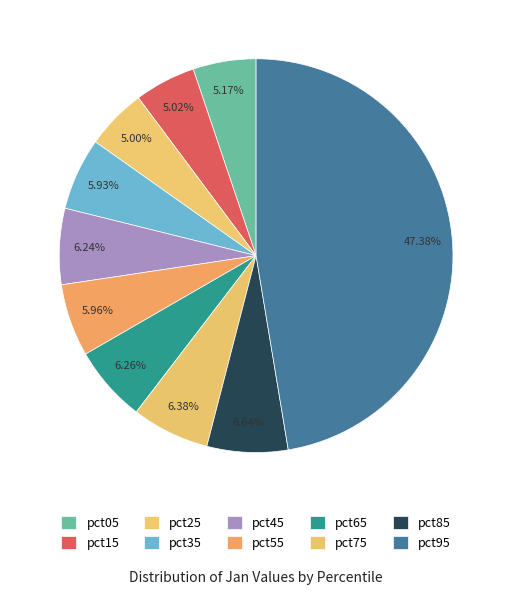

The pct95 slice represents 47% of the pie. True or false?

True